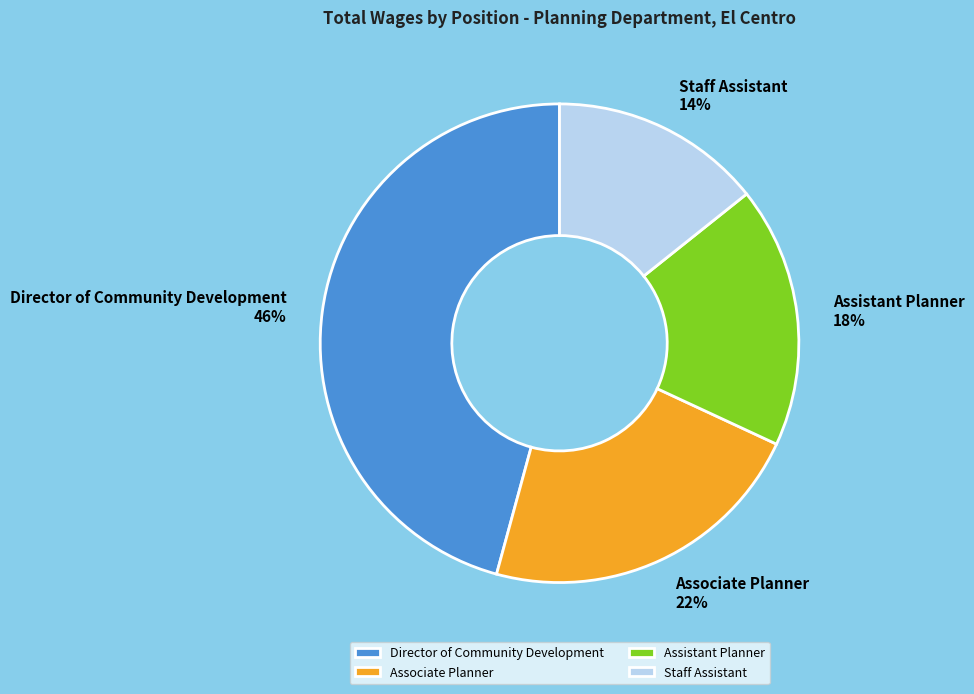

Between Staff Assistant and Assistant Planner, which is larger?

Assistant Planner